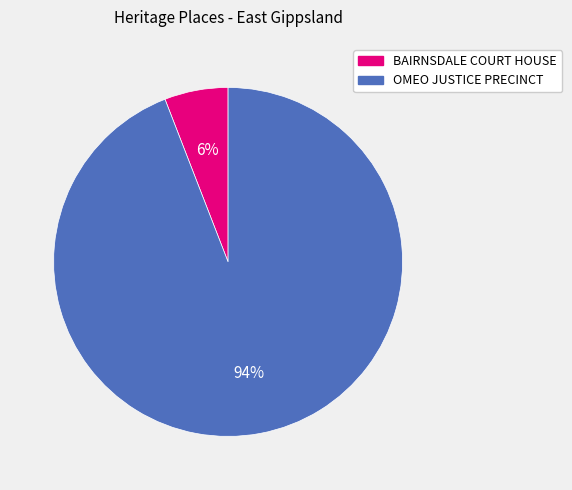

Which has a higher value, OMEO JUSTICE PRECINCT or BAIRNSDALE COURT HOUSE?

OMEO JUSTICE PRECINCT